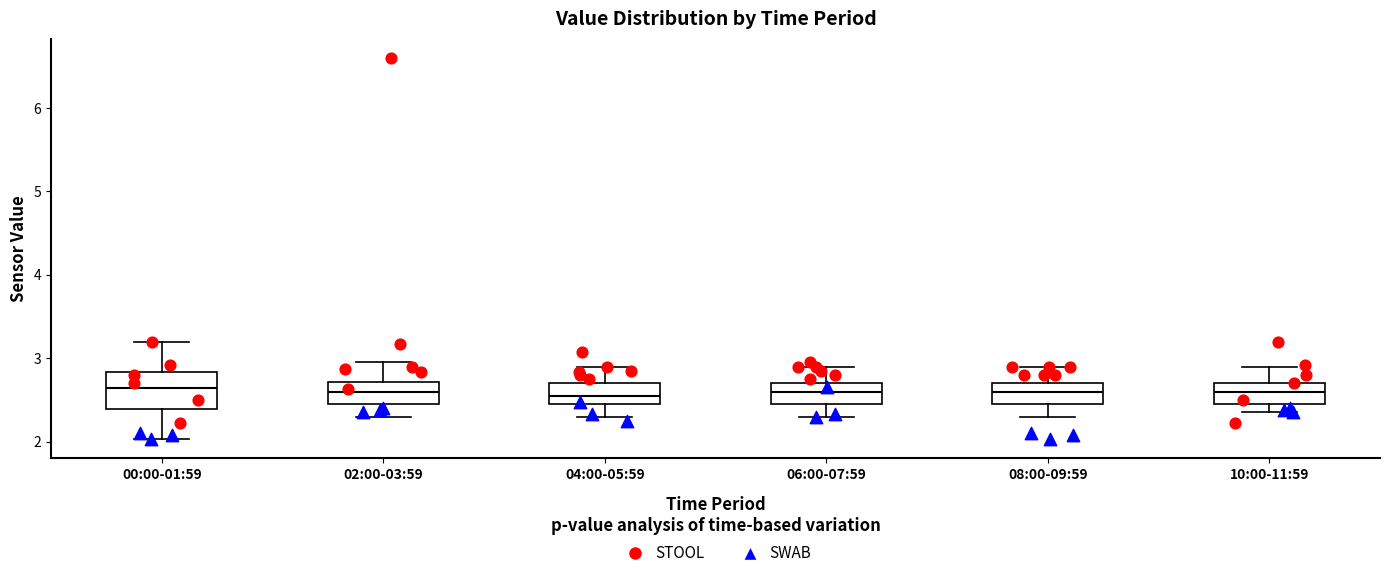

Reading left to right, transcribe this box plot: for each box, give where its median line is, the range the box spans, and where its two whiskers end, as read against the y-axis. The values are not printed on the chart, so give them approximately, as read against the axis.

00:00-01:59: median 2.6, box 2.4 to 2.8, whiskers 2.0 to 3.2
02:00-03:59: median 2.6, box 2.5 to 2.7, whiskers 2.3 to 3.0
04:00-05:59: median 2.6, box 2.5 to 2.7, whiskers 2.3 to 2.9
06:00-07:59: median 2.6, box 2.5 to 2.7, whiskers 2.3 to 2.9
08:00-09:59: median 2.6, box 2.5 to 2.7, whiskers 2.3 to 2.9
10:00-11:59: median 2.6, box 2.5 to 2.7, whiskers 2.4 to 2.9